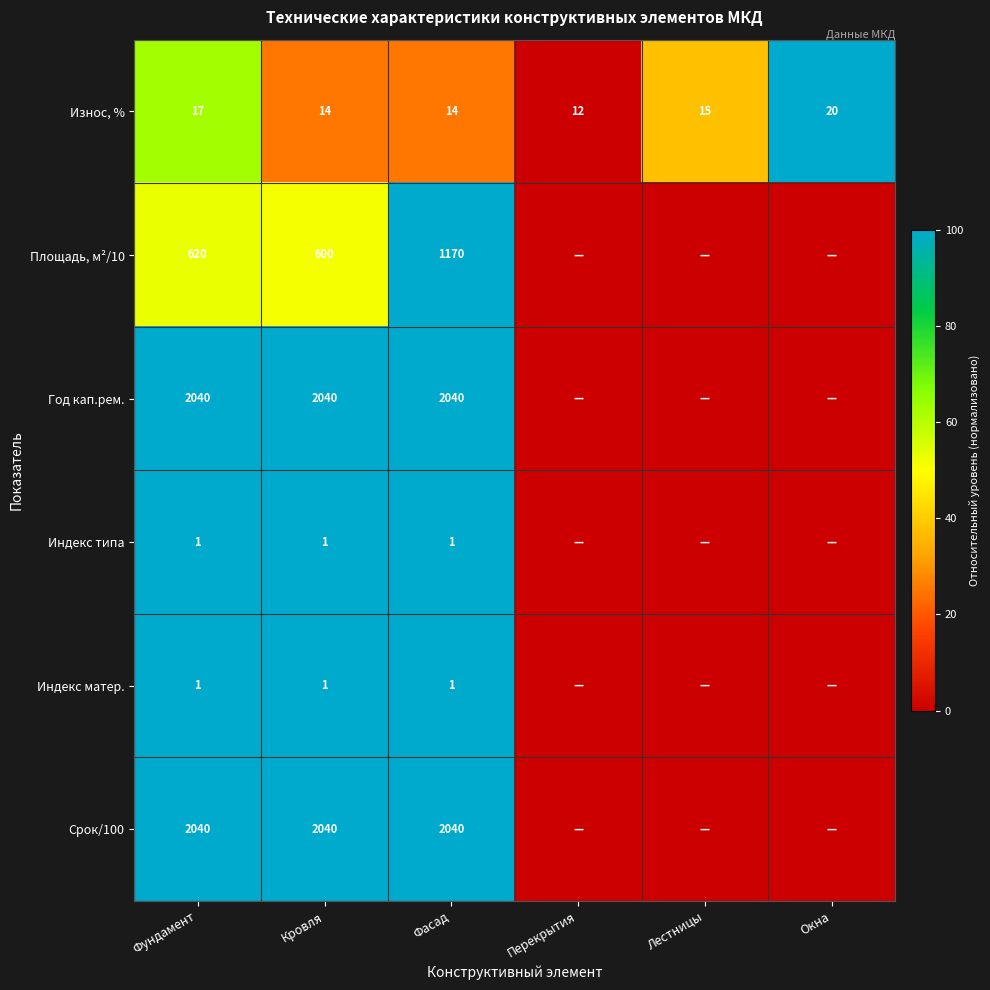

True or false: Индекс типа has a value of 2 at Кровля.

False